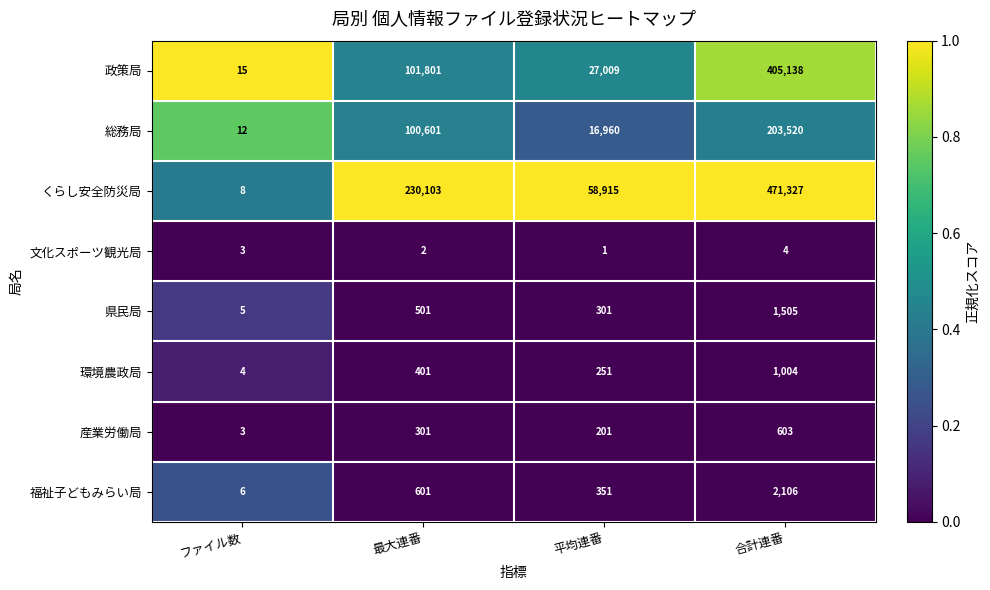

At 平均連番, list the series in order from smallest to largest.

文化スポーツ観光局, 産業労働局, 環境農政局, 県民局, 福祉子どもみらい局, 総務局, 政策局, くらし安全防災局